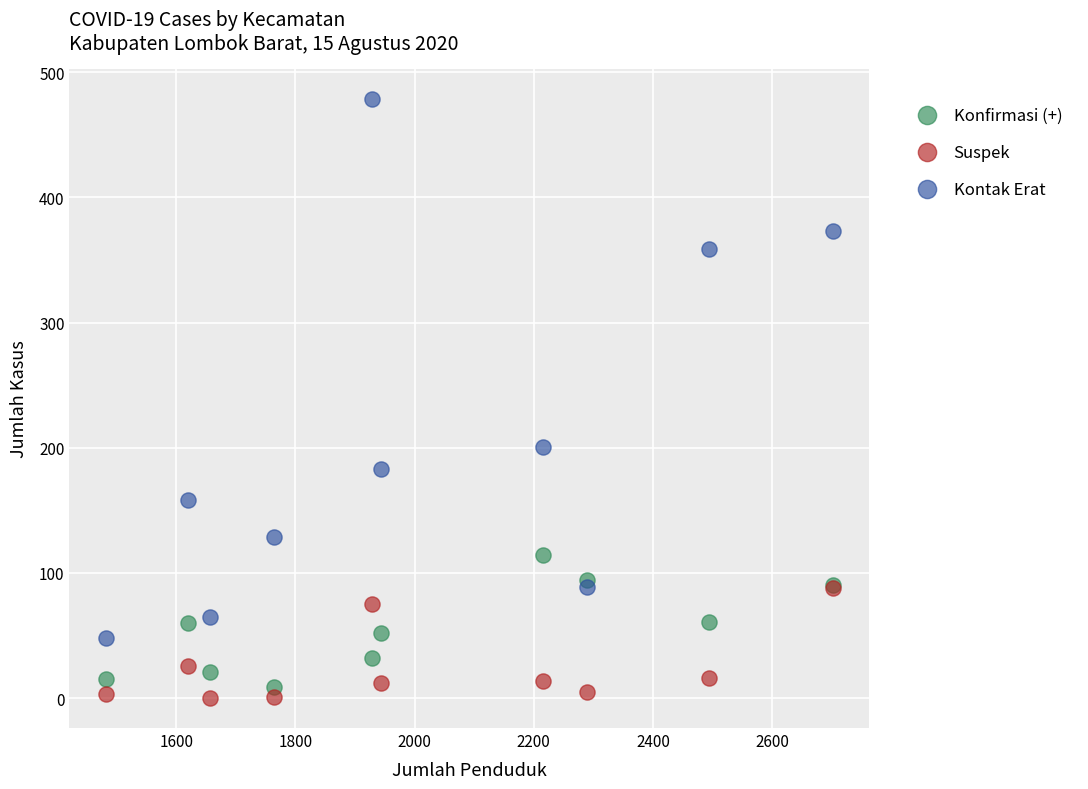

In the Kontak Erat series, what Y value is closest to 263?

201